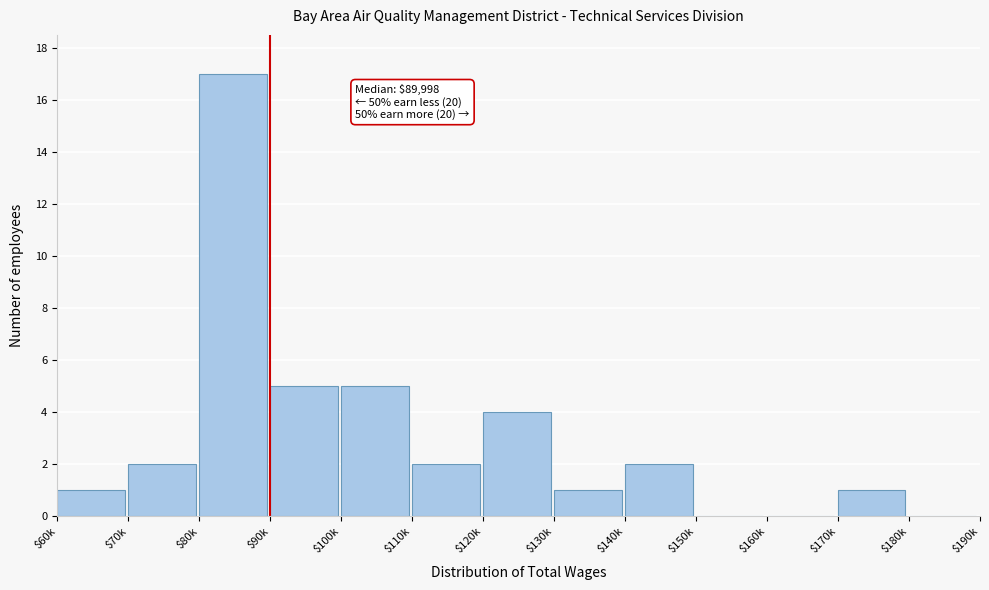

What is the sum of all values?

40